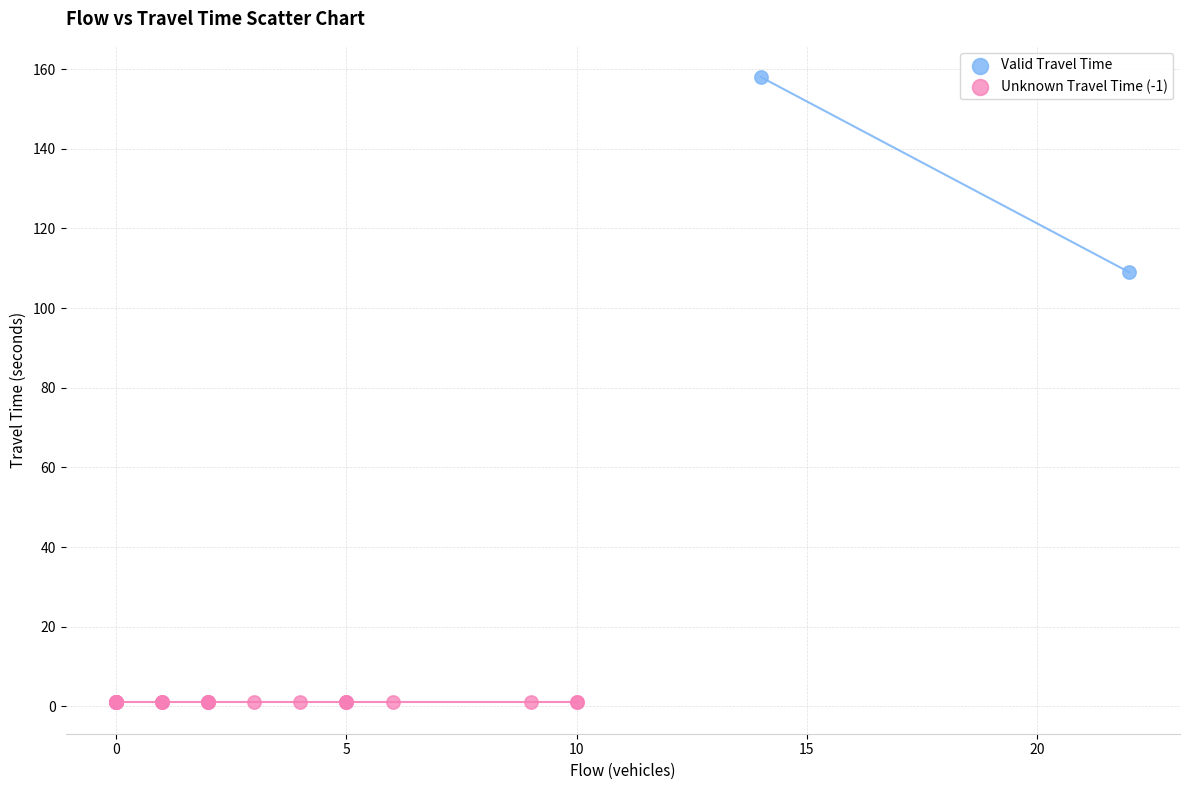

Which series contains the lowest Y value?

Unknown Travel Time (-1)